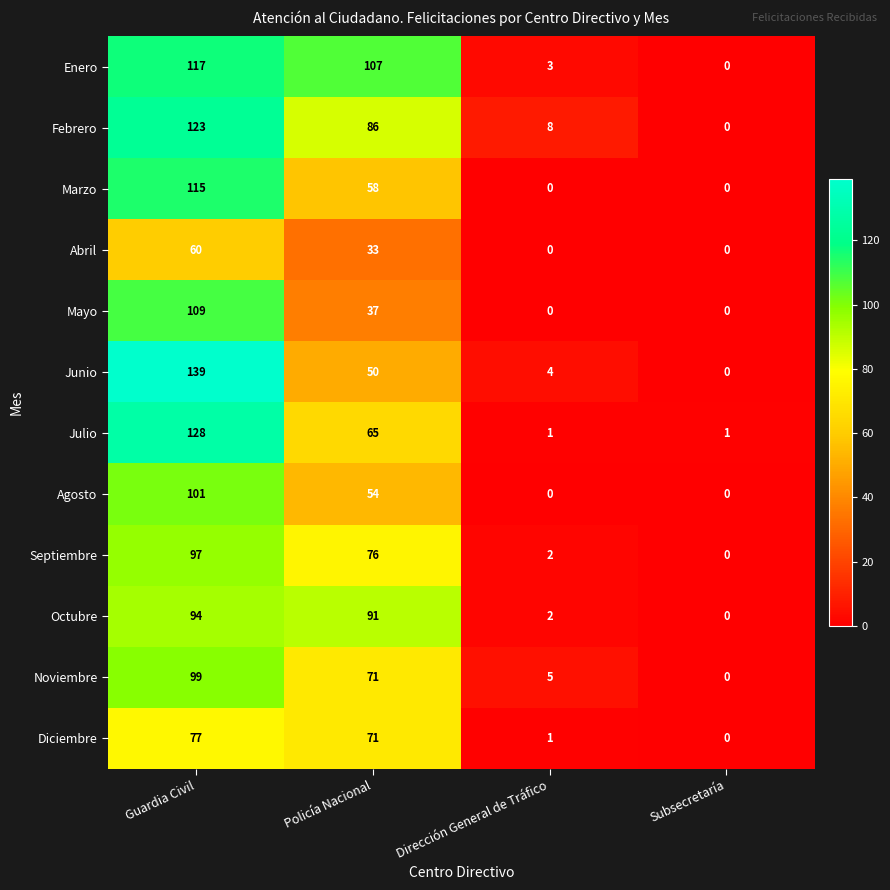

At how many categories does at least one series exceed 6?

3